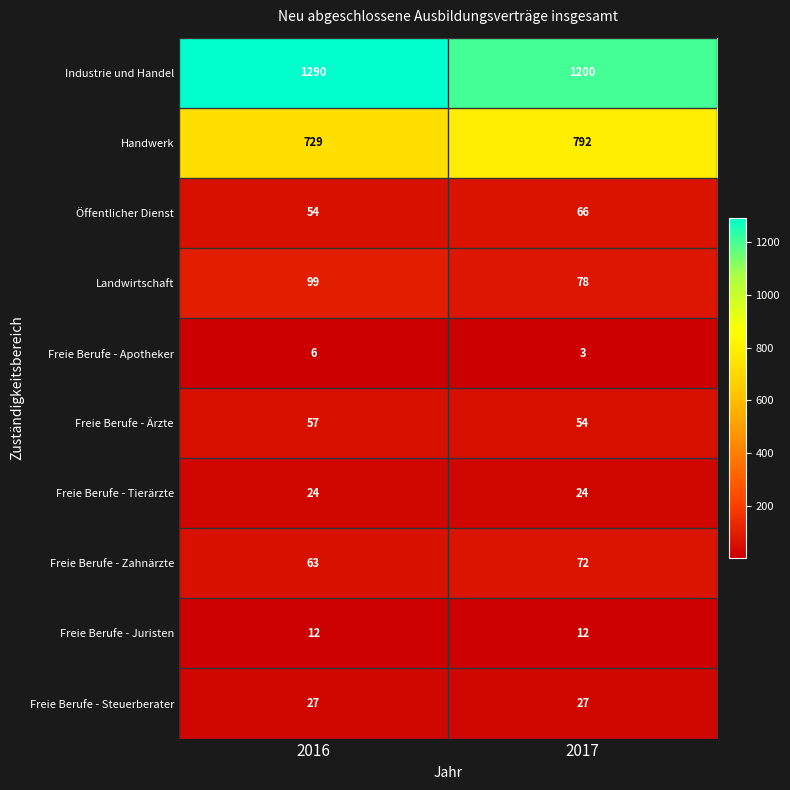

Reading left to right, transcribe all the data shown in this chart.

Industrie und Handel: 1290	1200
Handwerk: 729	792
Öffentlicher Dienst: 54	66
Landwirtschaft: 99	78
Freie Berufe - Apotheker: 6	3
Freie Berufe - Ärzte: 57	54
Freie Berufe - Tierärzte: 24	24
Freie Berufe - Zahnärzte: 63	72
Freie Berufe - Juristen: 12	12
Freie Berufe - Steuerberater: 27	27